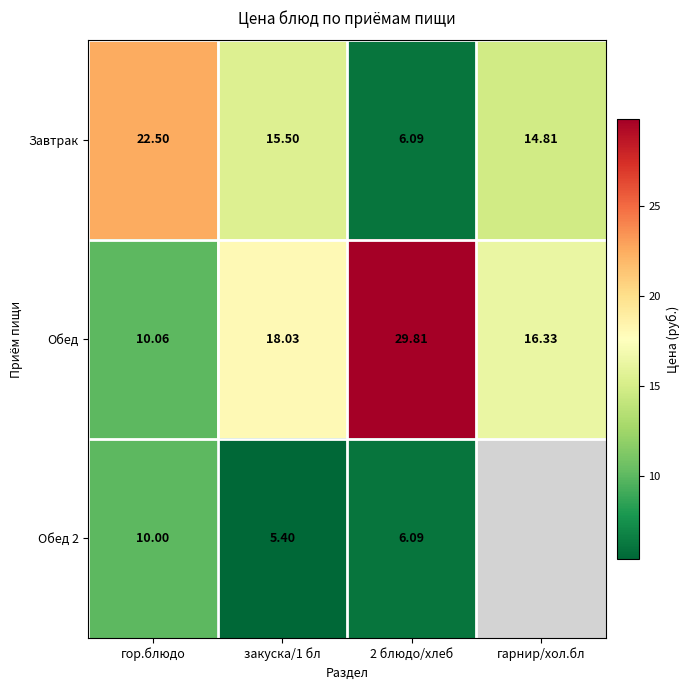

Which series changed the most between гор.блюдо and 2 блюдо/хлеб?

Обед